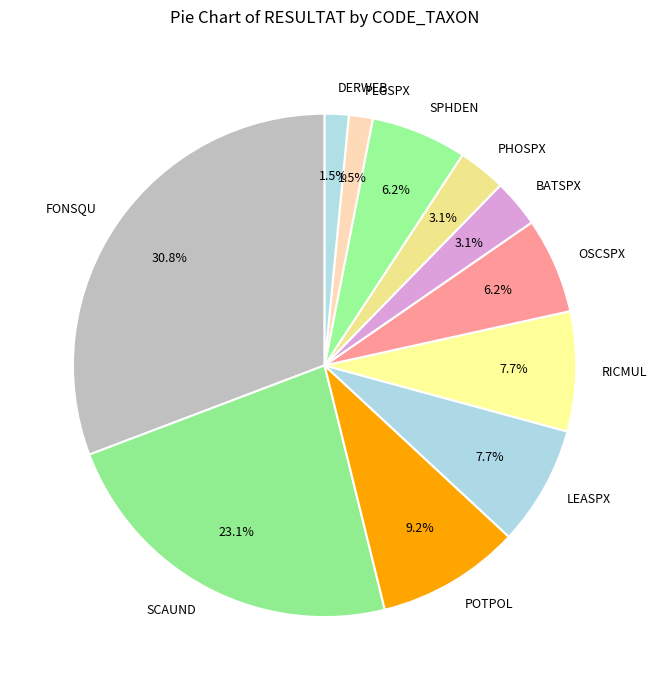

What is the total percentage of LEASPX and RICMUL?

15.4%